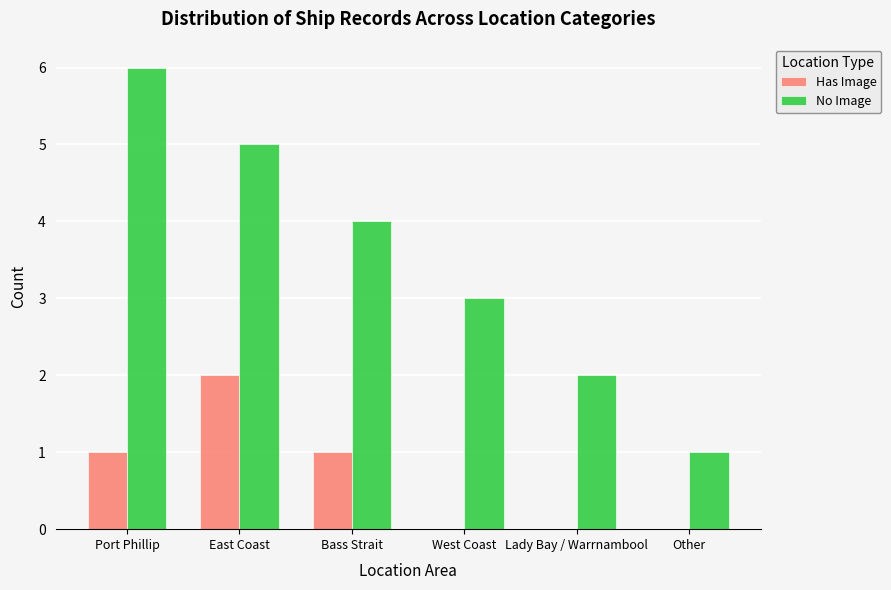

Which series has the largest range (max minus min)?

No Image